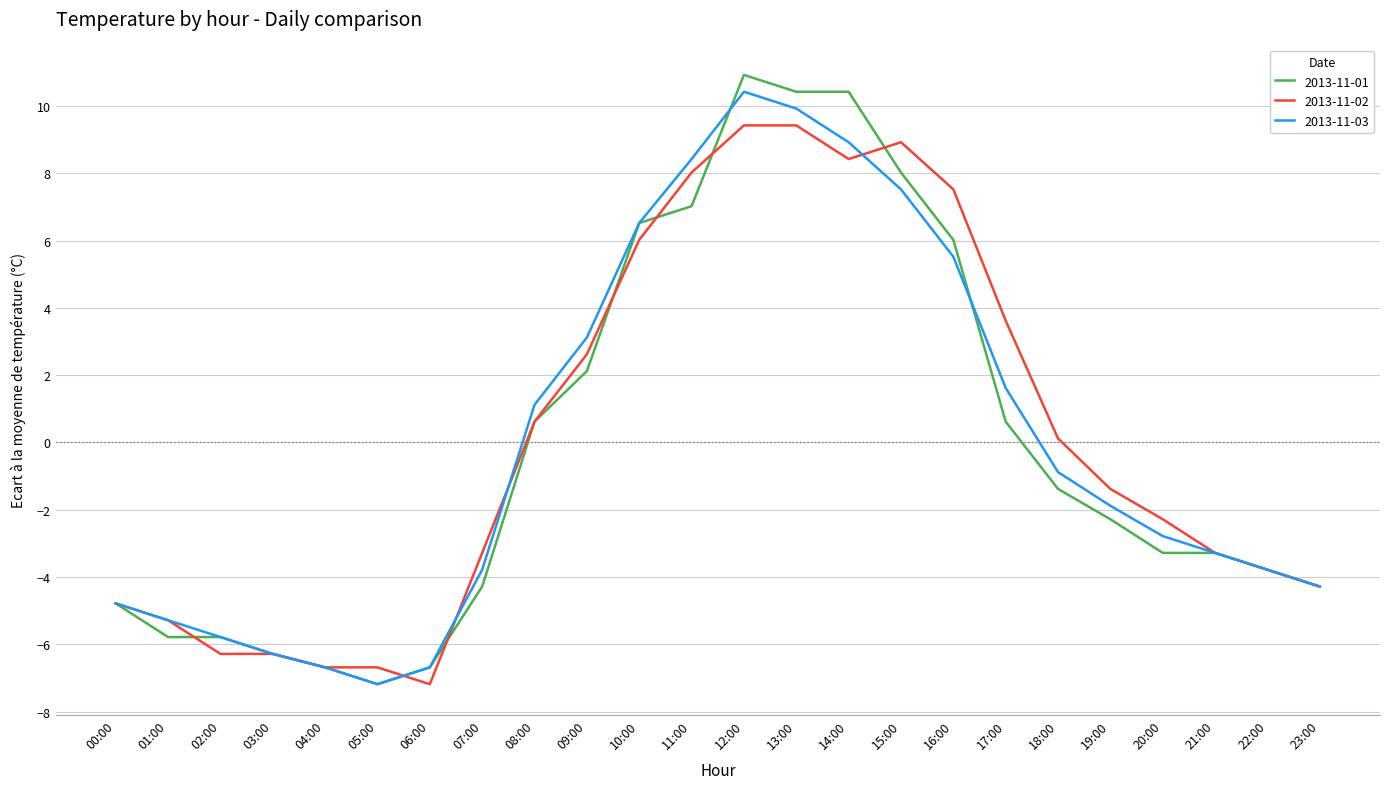

True or false: 2013-11-01 has a value of -1.5 at 19:00.

False